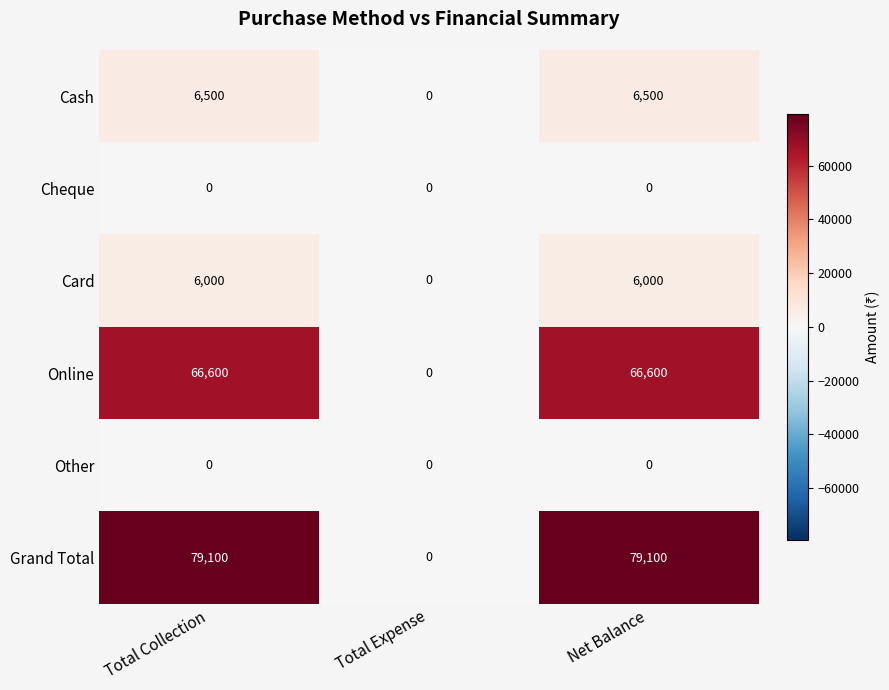

Is it true that Cheque equals 0 at Net Balance?

True